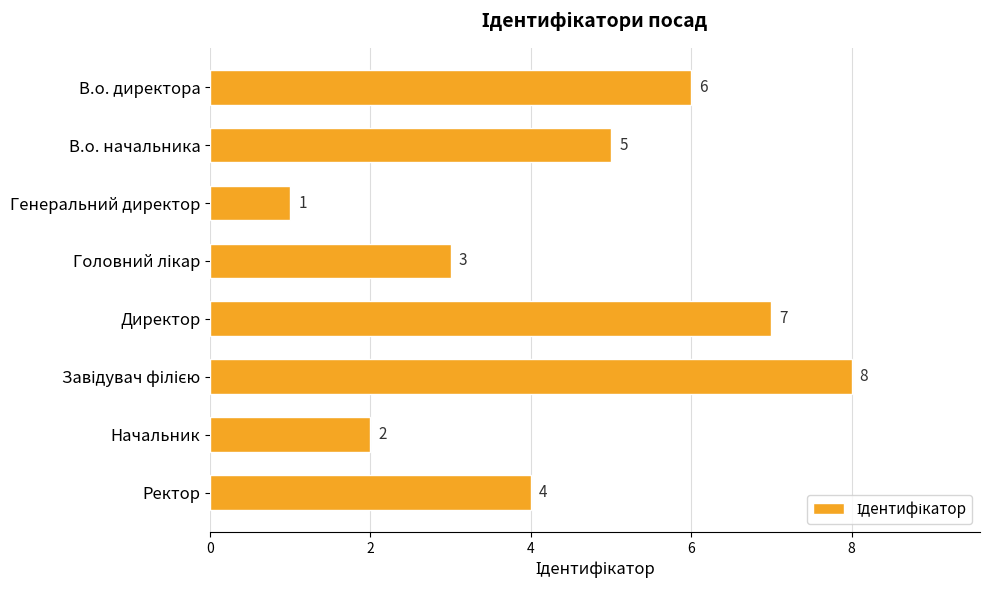

Approximately how many times larger is the value at Генеральний директор compared to Начальник?

0.5